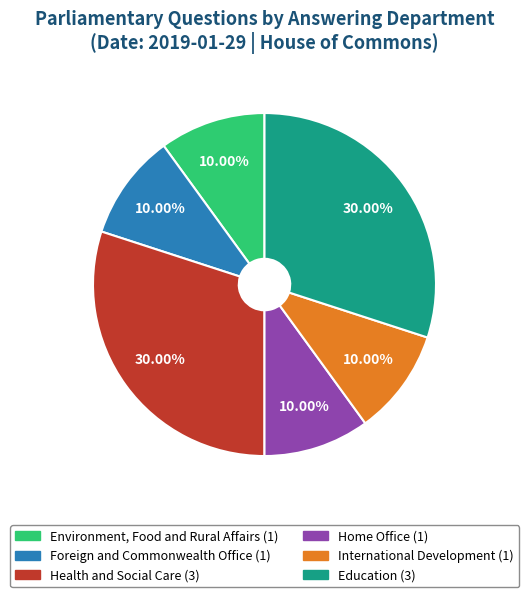

Is it true that International Development is 10% of the pie?

True